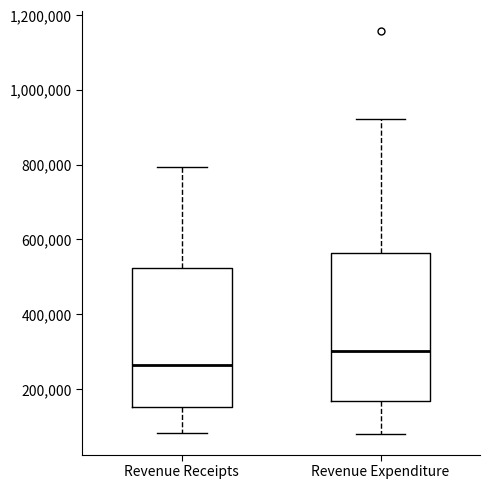

Reading left to right, transcribe this box plot: for each box, give where its median line is, the range the box spans, and where its two whiskers end, as read against the y-axis. The values are not printed on the chart, so give them approximately, as read against the axis.

Revenue Receipts: median 260000, box 160000 to 520000, whiskers 80000 to 800000
Revenue Expenditure: median 300000, box 160000 to 560000, whiskers 80000 to 920000